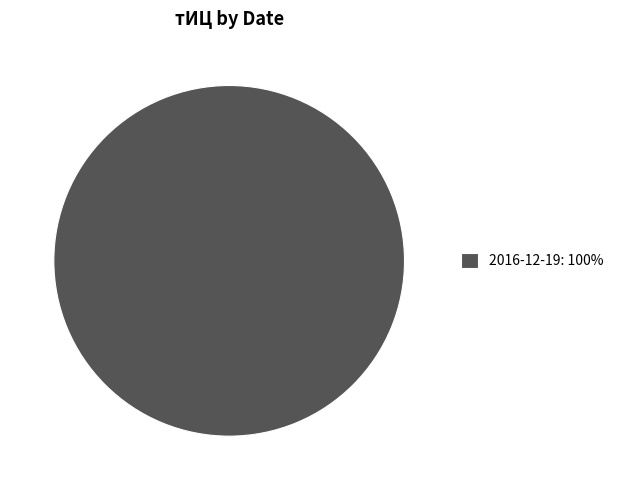

How many segments does this pie chart have?

1